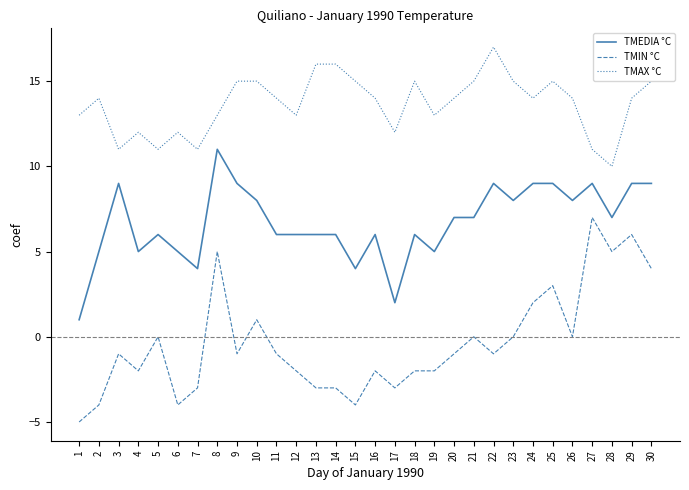

True or false: TMEDIA °C and TMAX °C intersect in this chart.

False